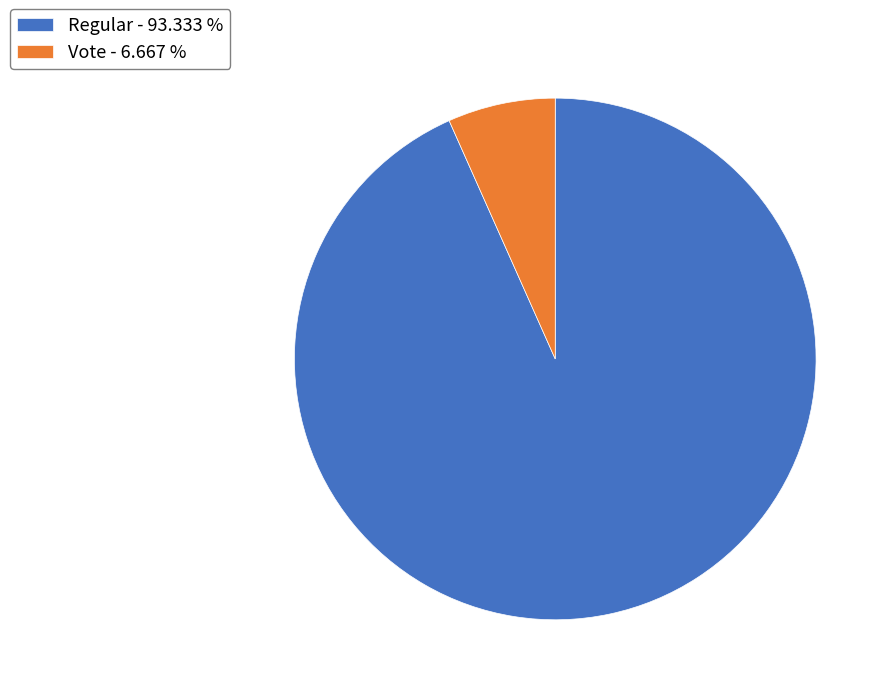

Do Vote - 6.667 % and Regular - 93.333 % together represent more than half of the pie?

Yes